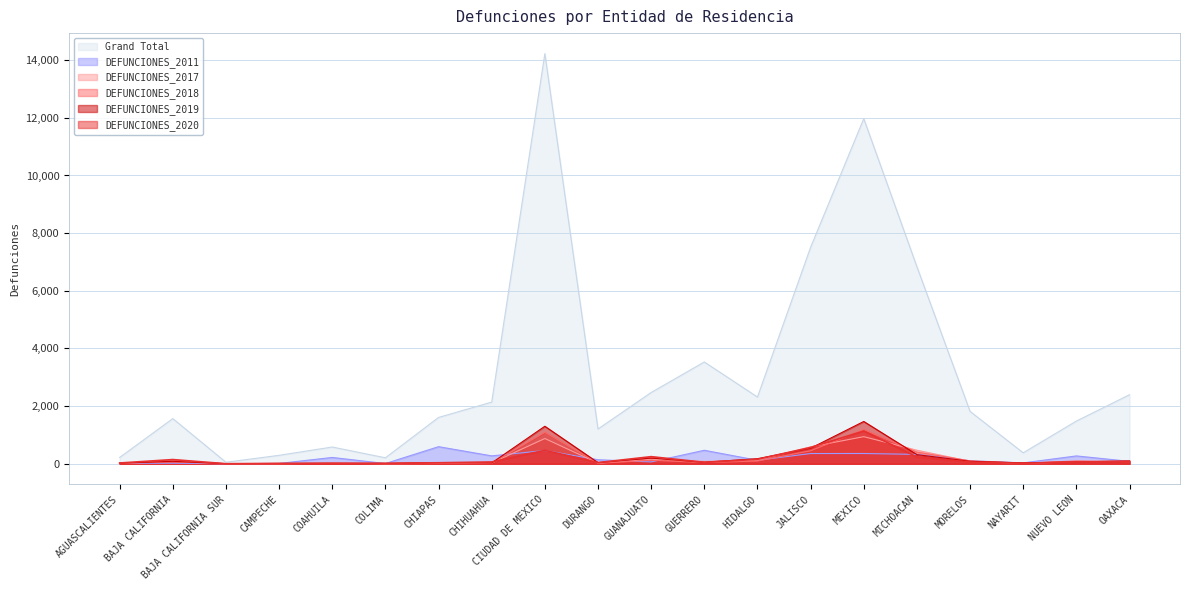

Which series changed the most between MICHOACAN and MORELOS?

Grand Total